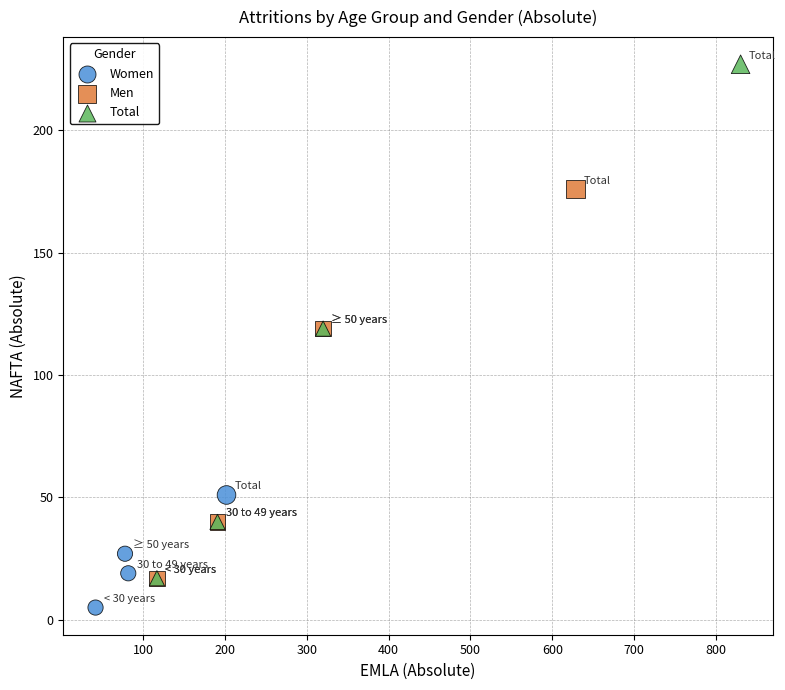

Which series has the largest Y range (max minus min)?

Total